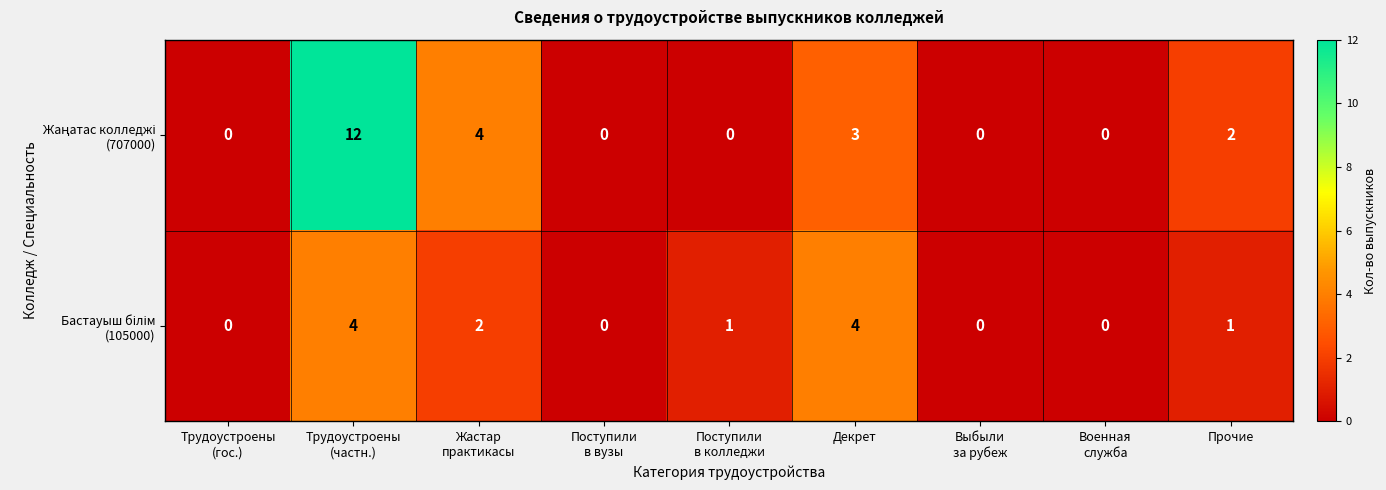

What is the greatest value displayed?

12